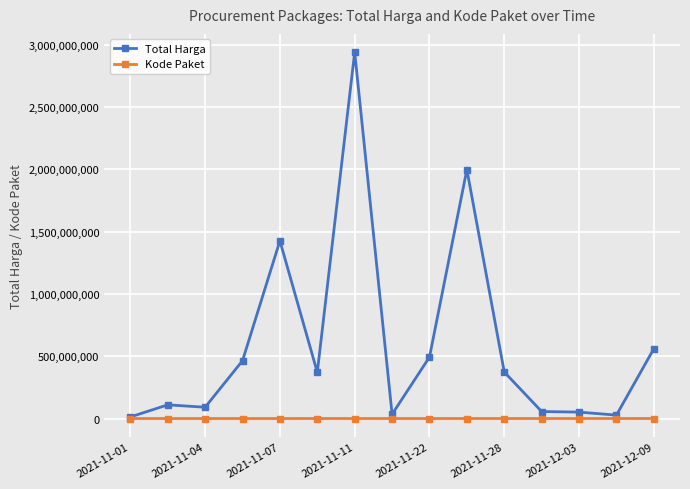

What is the maximum value for Total Harga?

2939002240